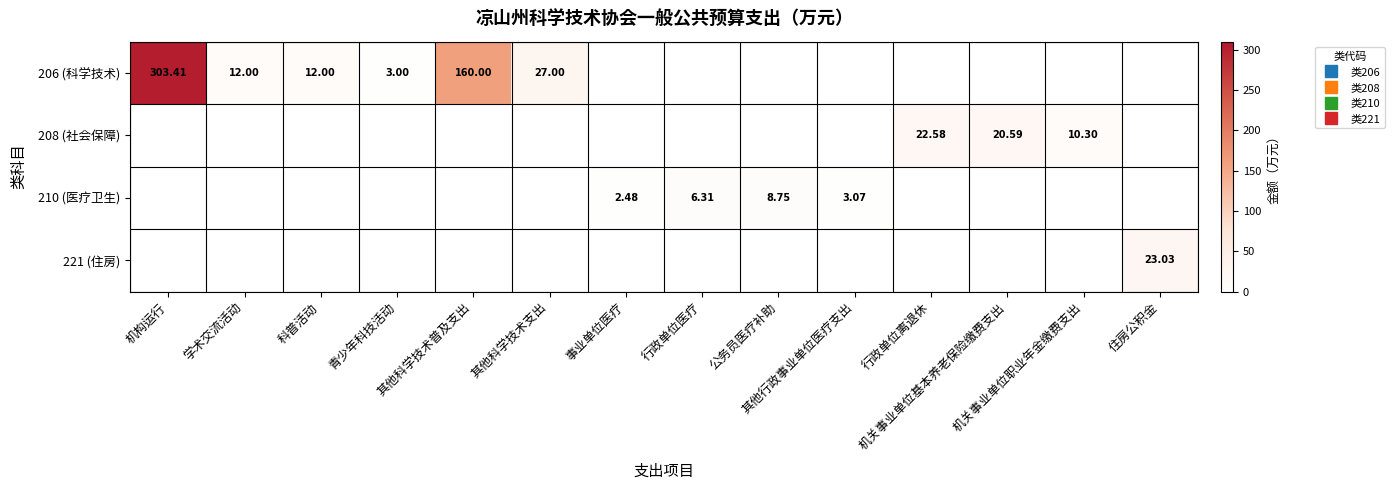

Which series has the widest spread of values?

206 (科学技术)